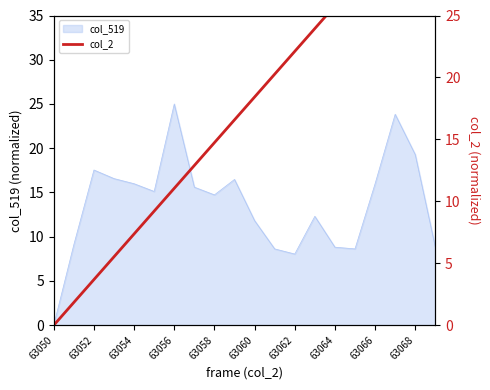

At which label does col_519 reach its minimum?

63050